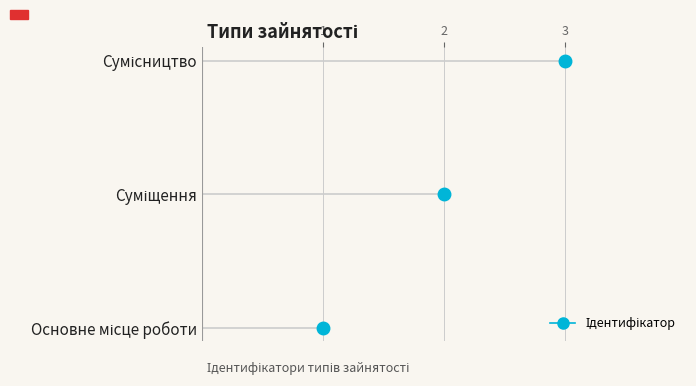

What is the label of the 1st point from the right?

Сумісництво